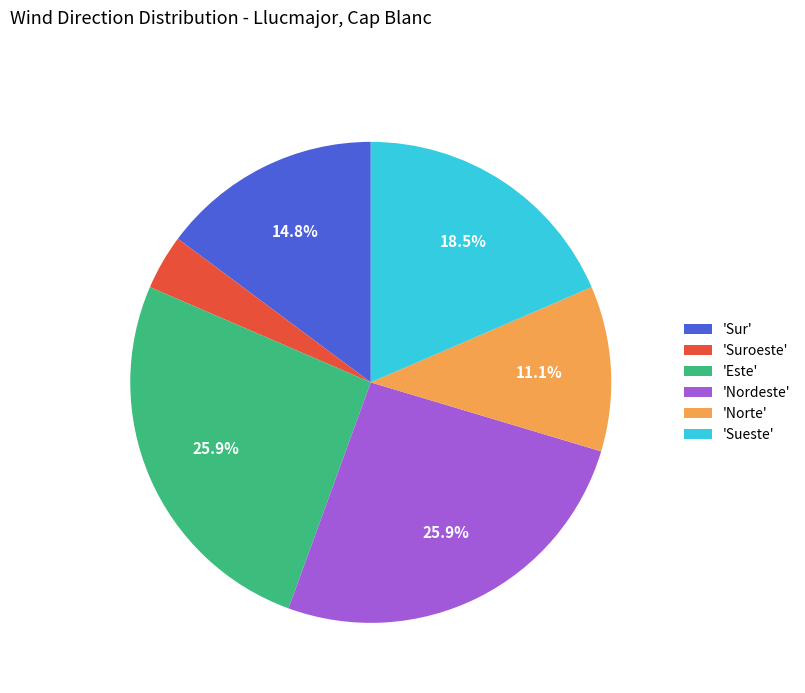

What is the smallest slice in the pie chart?

'Suroeste'